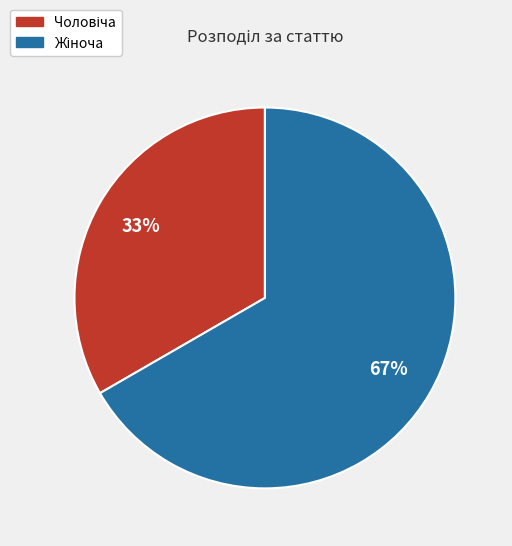

Does any single category account for the majority?

Yes